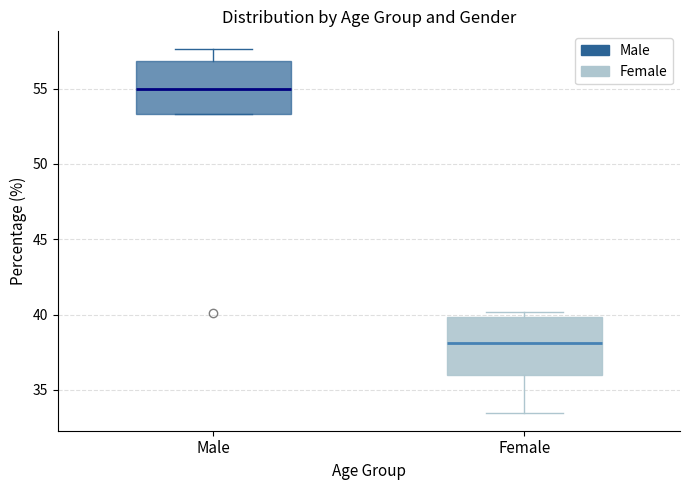

Reading left to right, read every box against the y-axis: the position of its median line, the range the box covers, and the ends of its whiskers. The values are not printed on the chart, so give them approximately, as read against the axis.

Male: median 55.0, box 53.5 to 57.0, whiskers 53.5 to 57.5
Female: median 38.0, box 36.0 to 40.0, whiskers 33.5 to 40.0 (just above the box's upper edge)